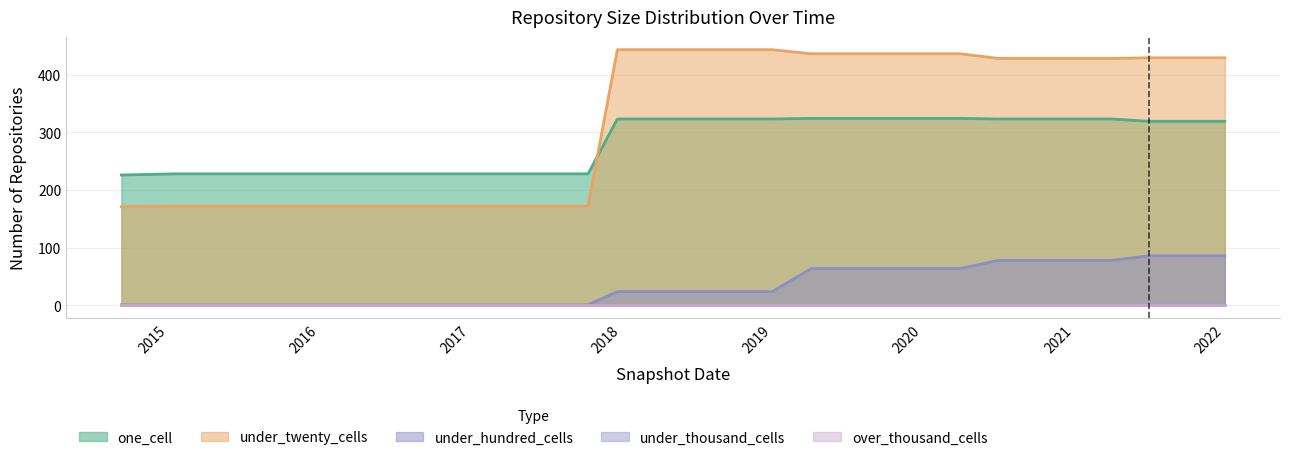

How many categories are shown in the chart?

30